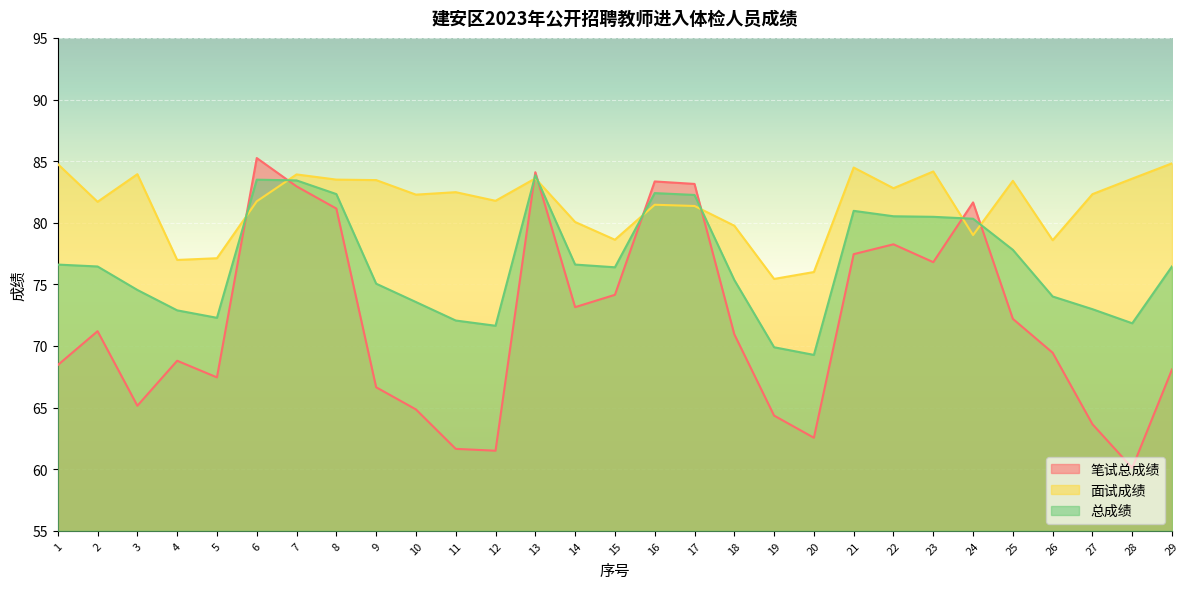

How many values in the 面试成绩 series exceed 82?

15